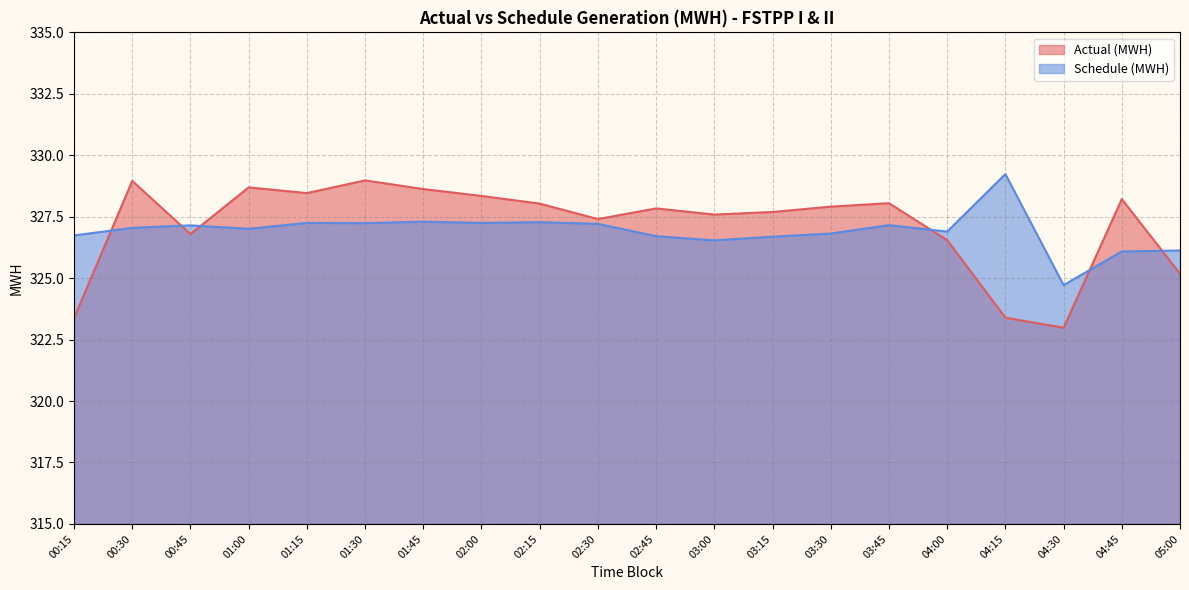

At which label is Schedule (MWH) closest to 326?

04:45